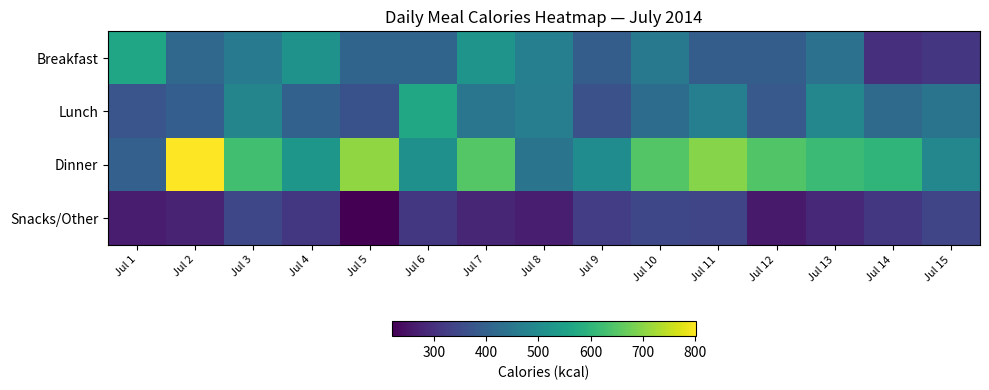

Rank the series at Jul 6 from highest to lowest value.

Lunch, Dinner, Breakfast, Snacks/Other